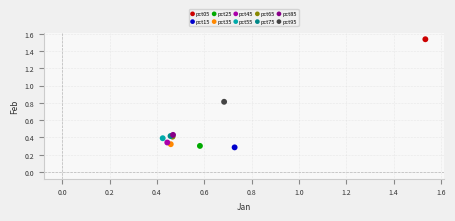

What are all the series names shown in the legend?

pct05, pct15, pct25, pct35, pct45, pct55, pct65, pct75, pct85, pct95